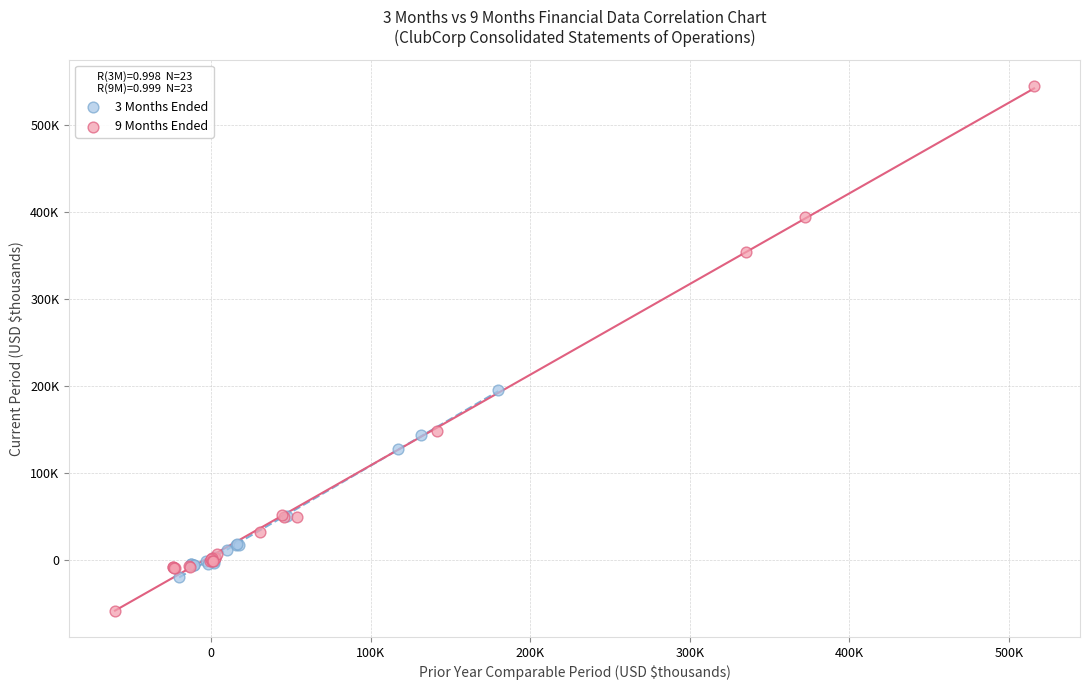

Which series contains the lowest Y value?

9 Months Ended